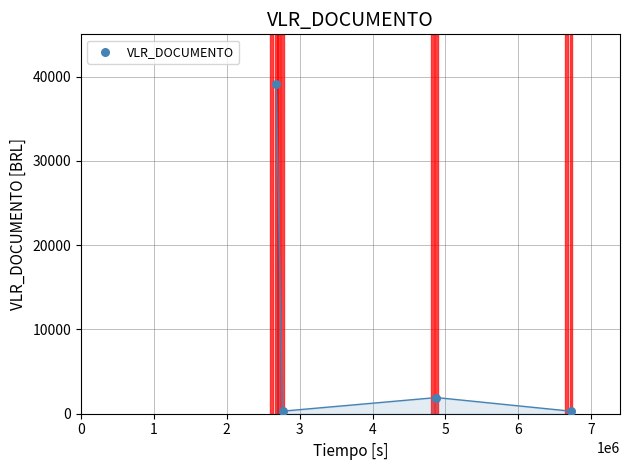

What Y value in the scatter plot is closest to 19724?

1919.1